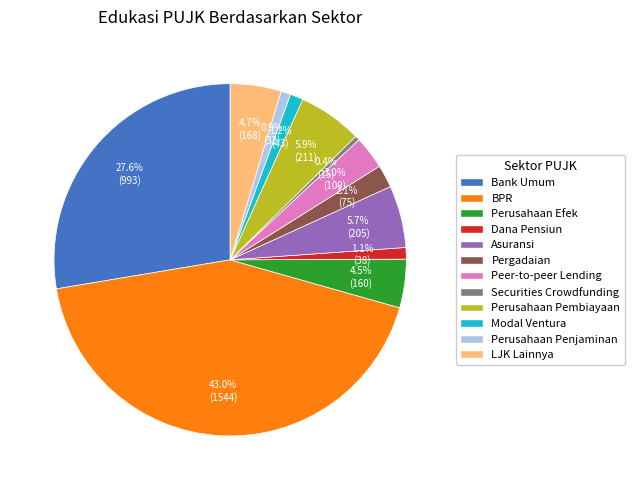

How many segments does this pie chart have?

12